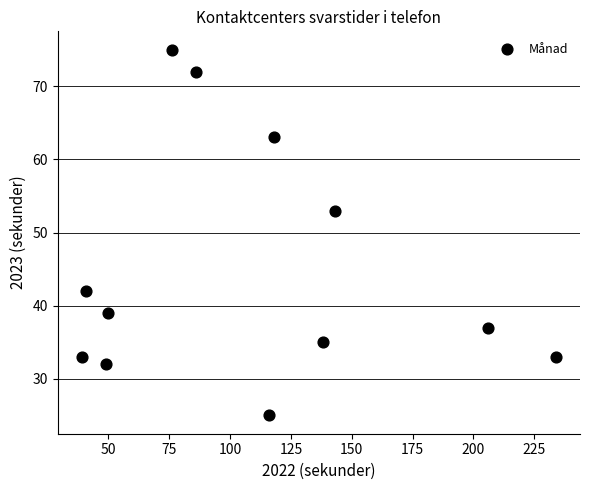

What Y value in the scatter plot is closest to 50?

53